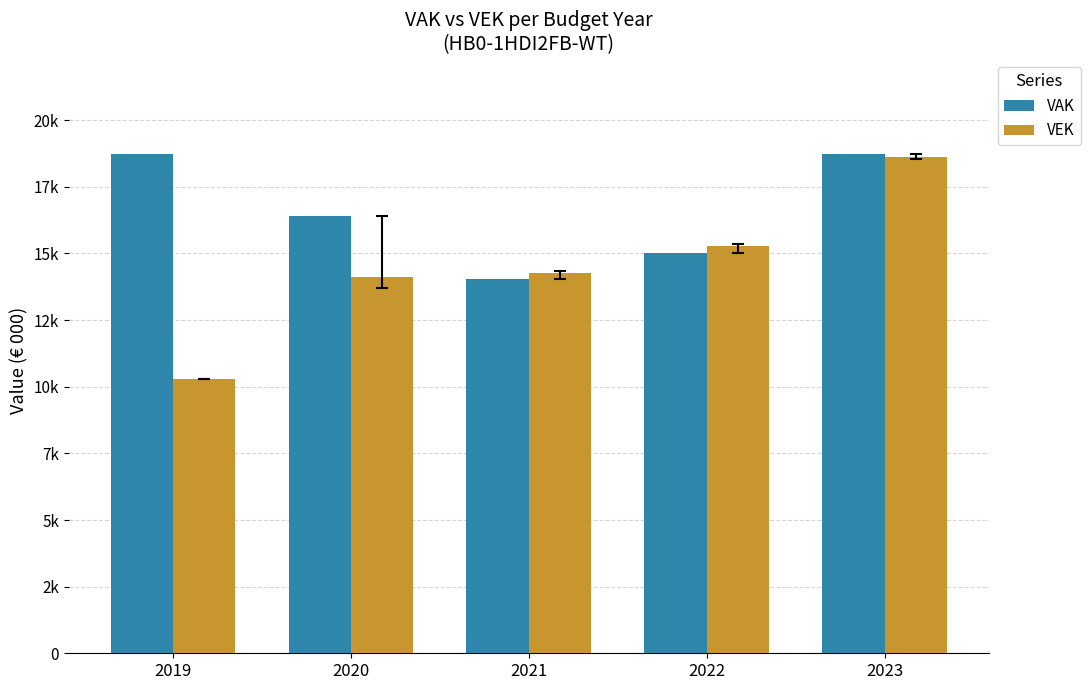

Are the bars grouped side by side (vs. stacked)?

Yes